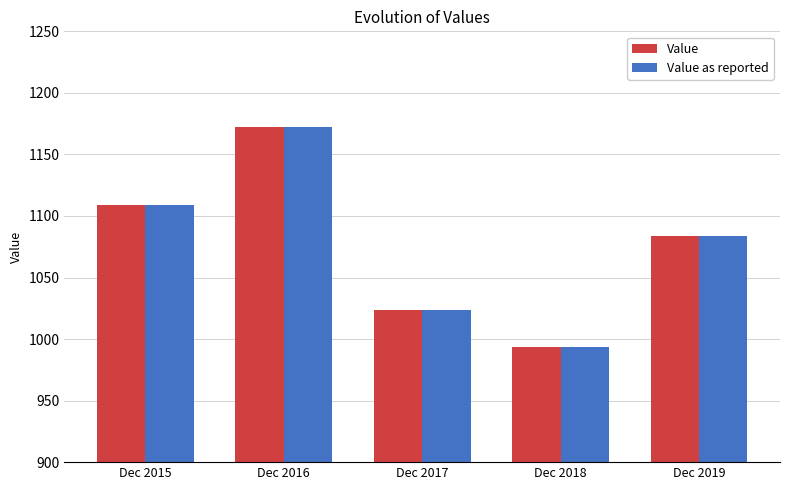

What are all the series names shown in the legend?

Value, Value as reported